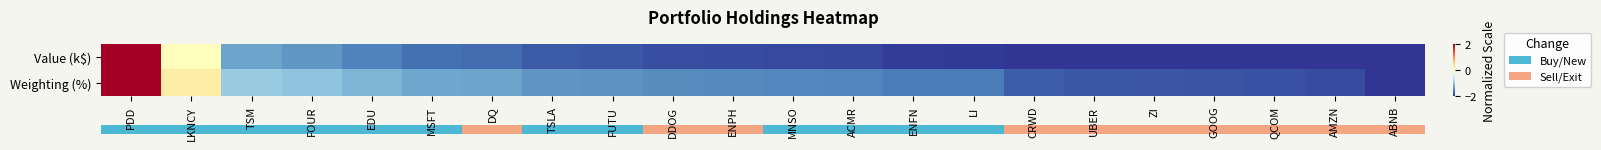

Rank the series at EDU from highest to lowest value.

Weighting (%), Value (k$)